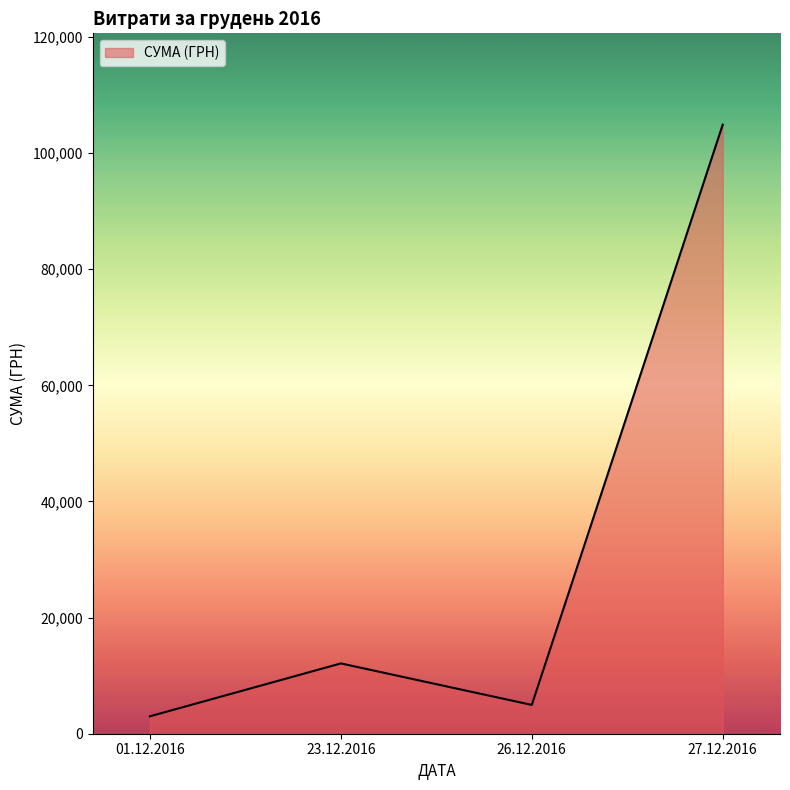

Which label corresponds to the largest value in the chart?

27.12.2016